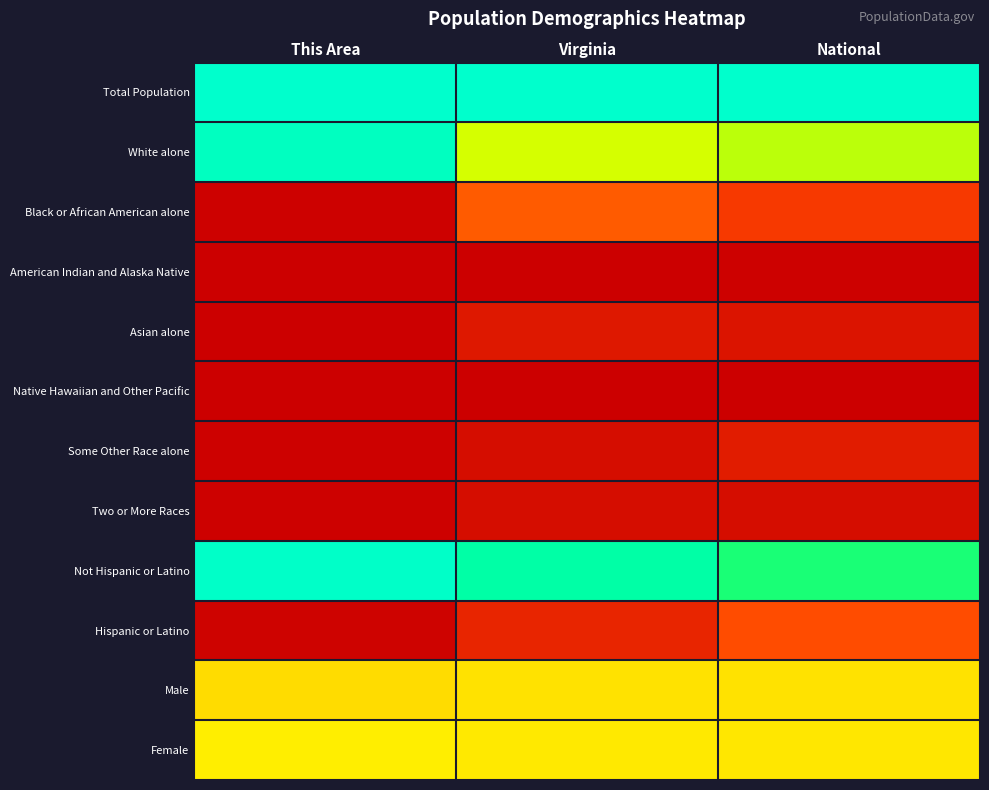

At which category is the sum across all series the highest?

This Area